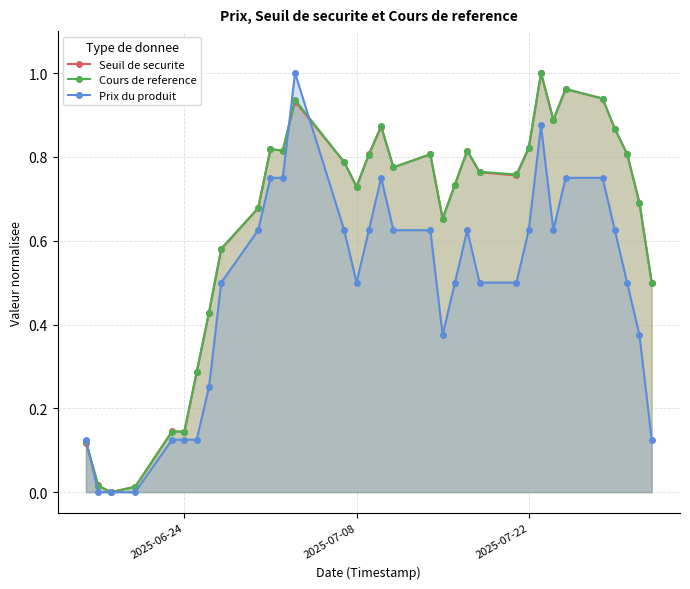

True or false: Seuil de securite has more than 0 points higher than both neighbors.

True